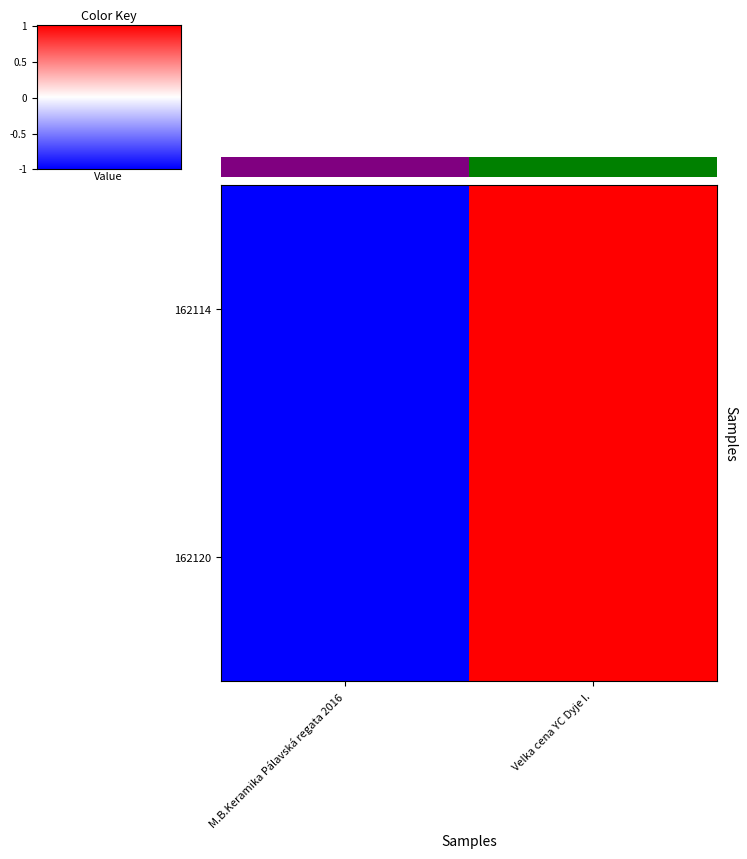

Between M.B.Keramika Pálavská regata 2016 and Velka cena YC Dyje I., which series saw the biggest shift?

162114